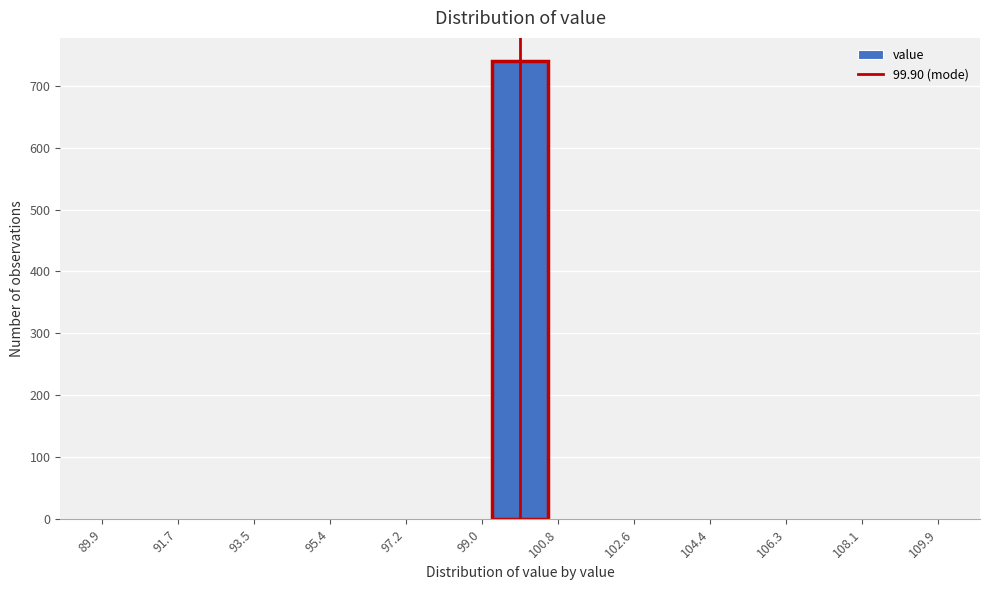

Reading left to right, transcribe this chart: for each bar, give the range it covers on the x-axis and its height. Neither the bar edges nor the heights are printed on the chart, so give them approximately, as read against the axes.

90.0 to 91.2: 0
91.2 to 92.6: 0
92.6 to 94.0: 0
94.0 to 95.2: 0
95.2 to 96.6: 0
96.6 to 98.0: 0
98.0 to 99.2: 0
99.2 to 100.6: 740
100.6 to 102.0: 0
102.0 to 103.2: 0
103.2 to 104.6: 0
104.6 to 106.0: 0
106.0 to 107.2: 0
107.2 to 108.6: 0
108.6 to 110.0: 0